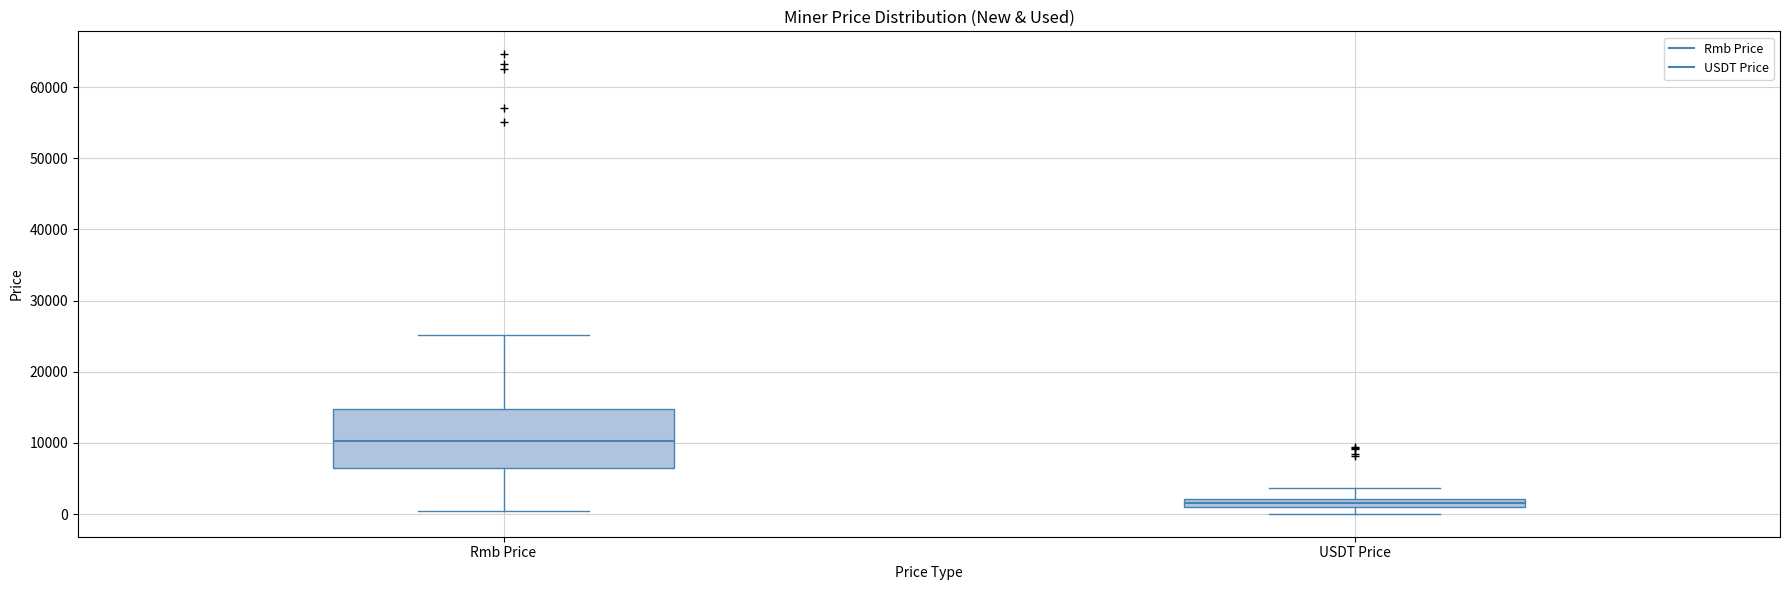

Which box has the highest median line?

Rmb Price